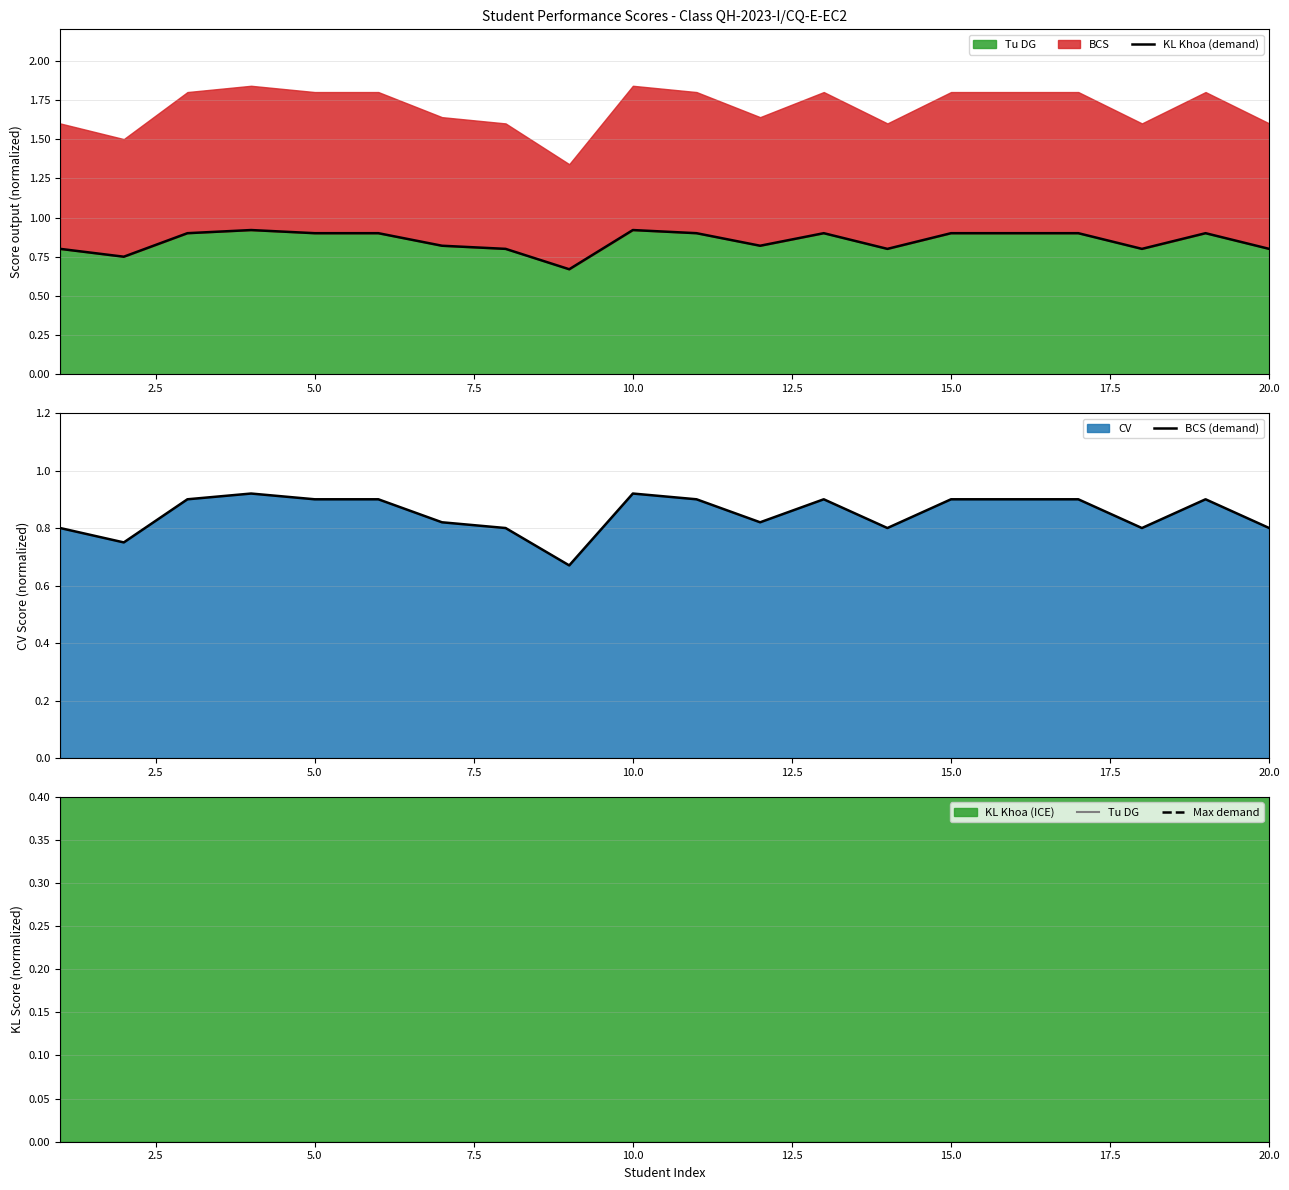

How many interior local peaks does the KL Khoa (demand) series have?

4